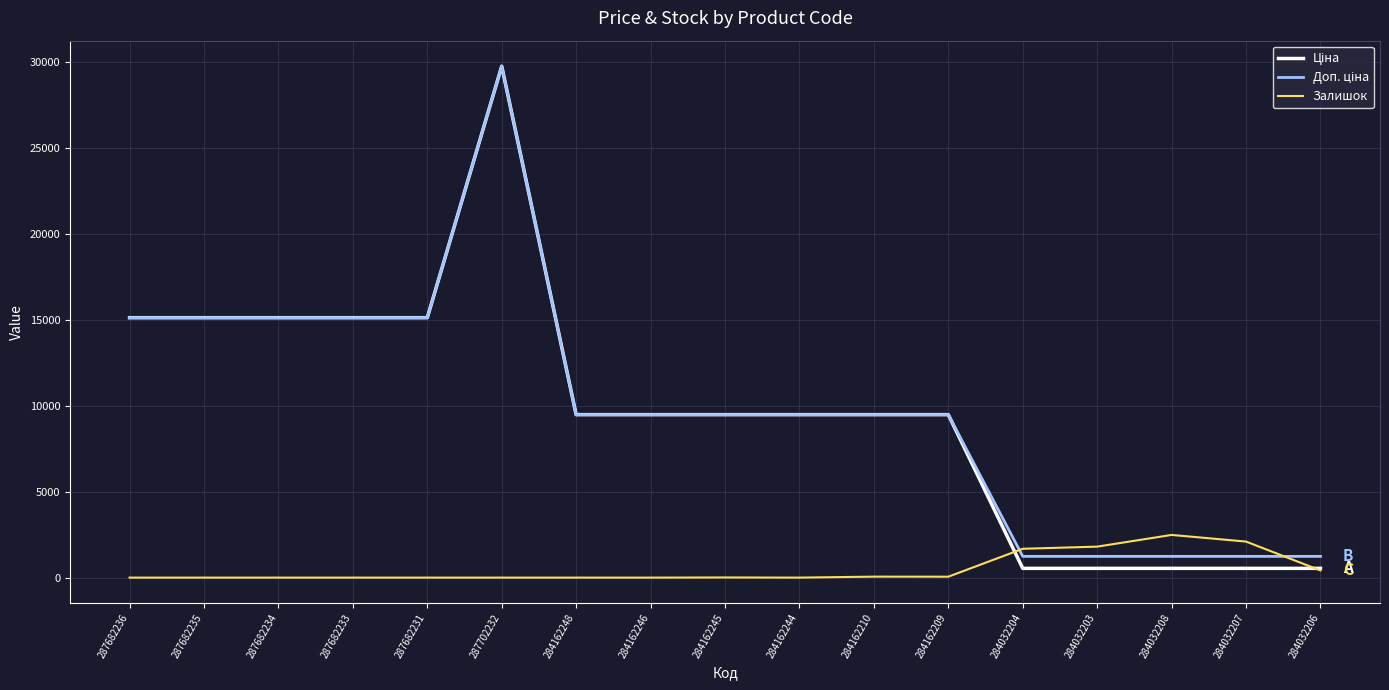

True or false: Залишок has a value of 0.0 at 287682236.

True